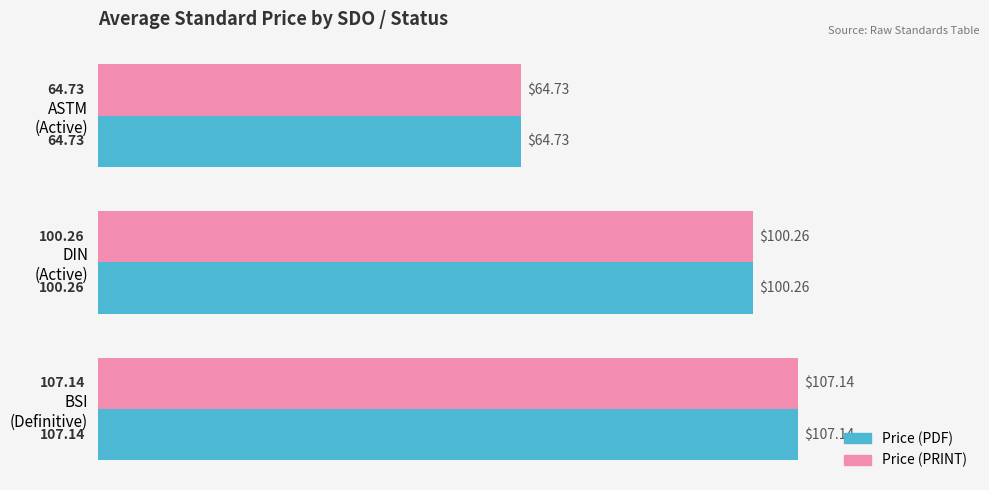

What is the difference between the maximum and second lowest values in the Price (PDF) series?

6.9